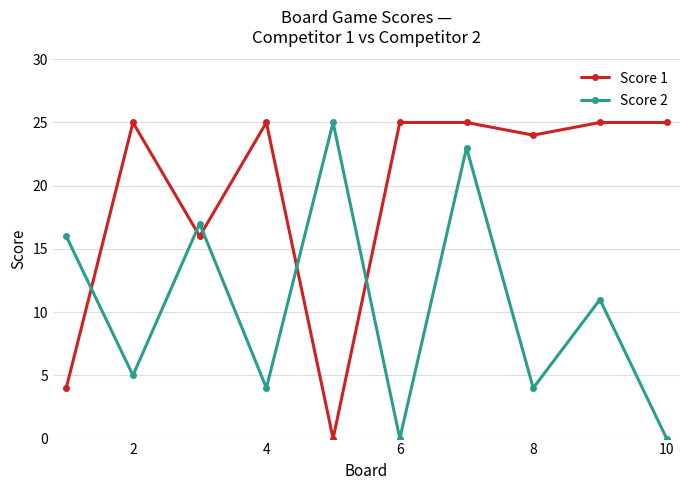

How many interior local valleys does the Score 1 series have?

3